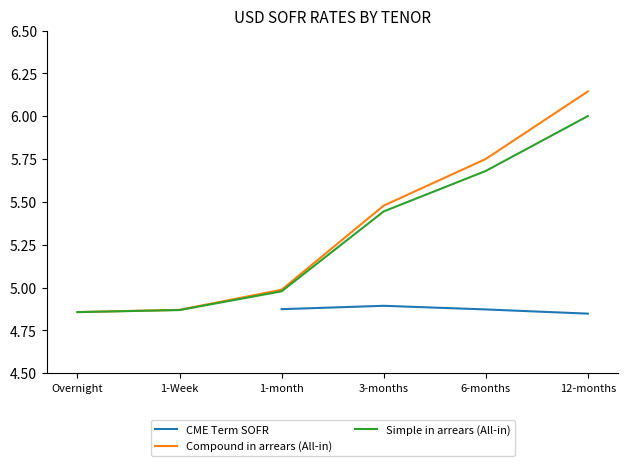

How many interior local peaks (higher than both neighbors) does the data have?

1